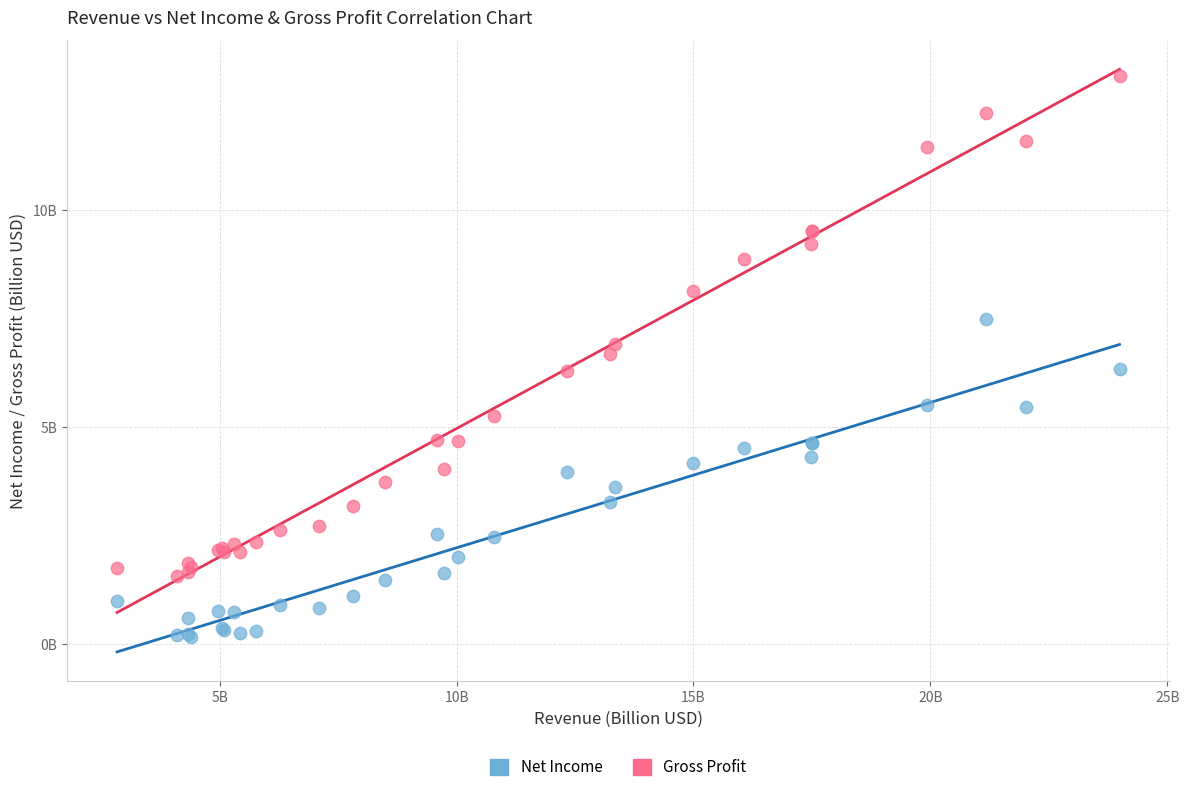

Which series has the widest spread of Y values?

Gross Profit